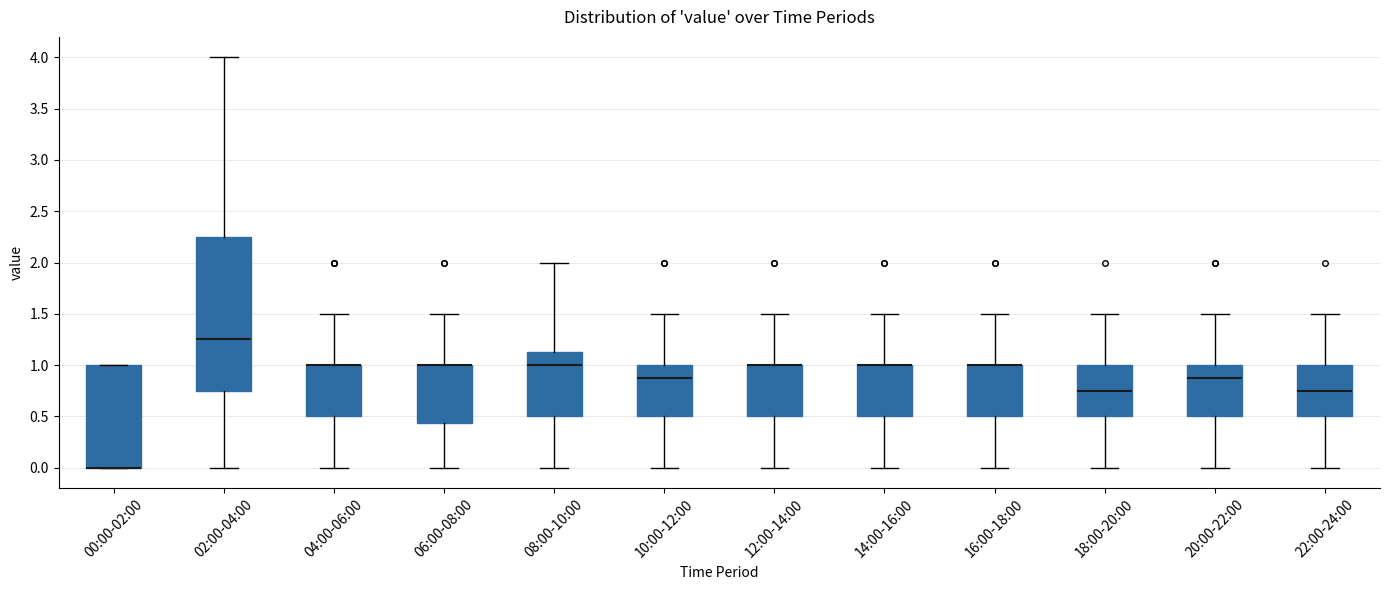

Where does the lower whisker of the box for 06:00-08:00 end on the y-axis? The values are not printed on the chart, so give them approximately, as read against the axis.

0.00